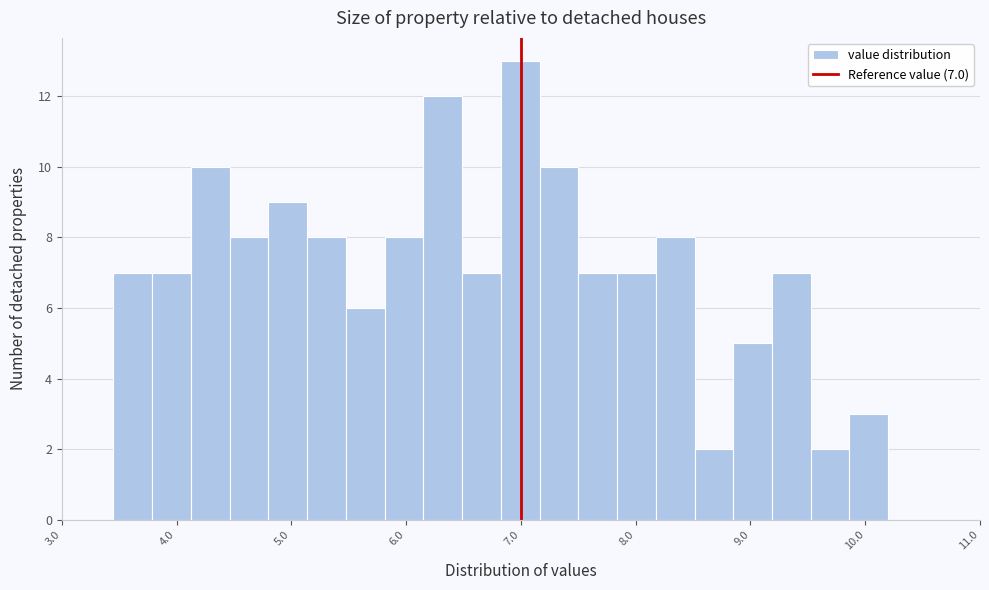

Around what value on the x-axis is the tallest bar? Give the approximate position of its centre, as read against the axis.

7.0